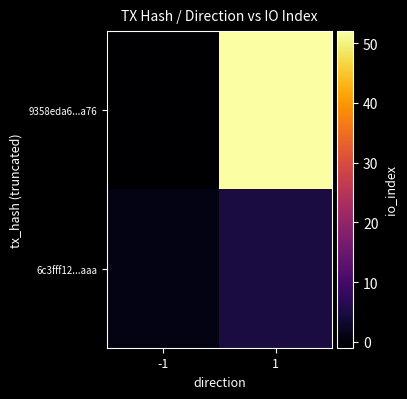

Rank the series by their maximum value, from highest to lowest.

9358eda6...a76, 6c3fff12...aaa